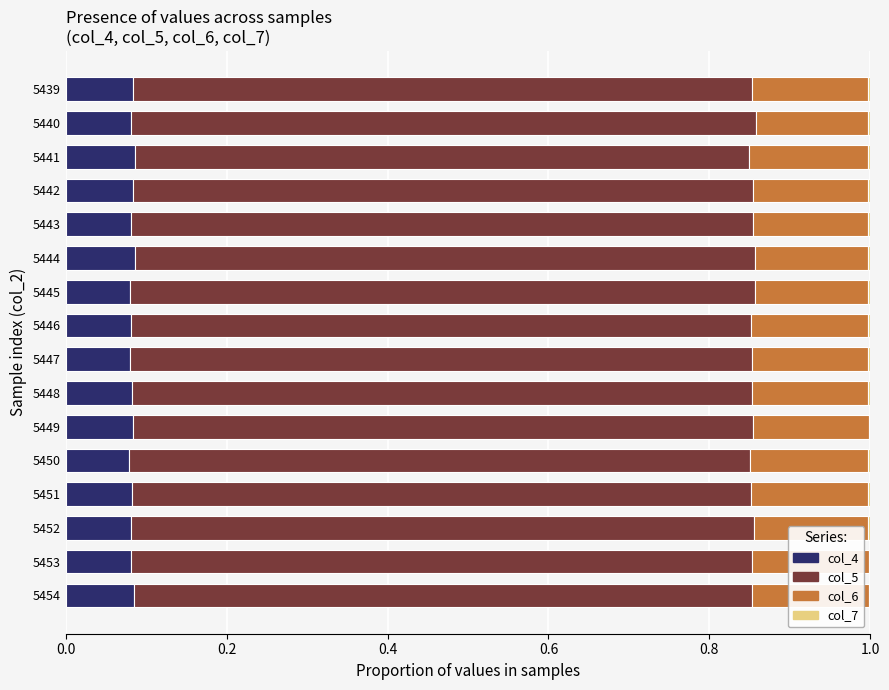

What is the sum of all col_4 values?

1.3